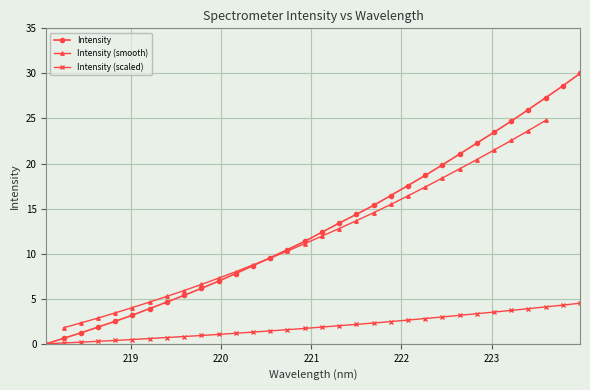

What is the value of the 19th point from the left?

14.4